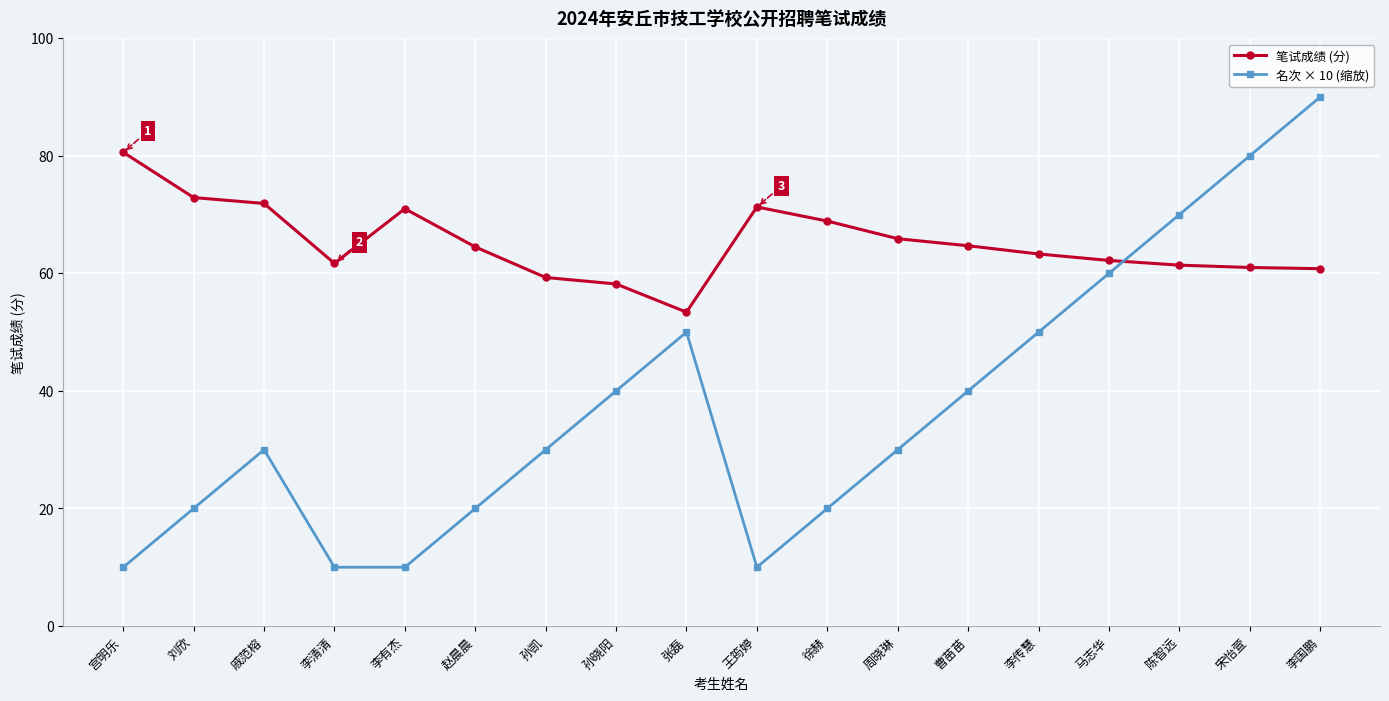

In 笔试成绩 (分), how many points are higher than both neighbors (excluding endpoints)?

2